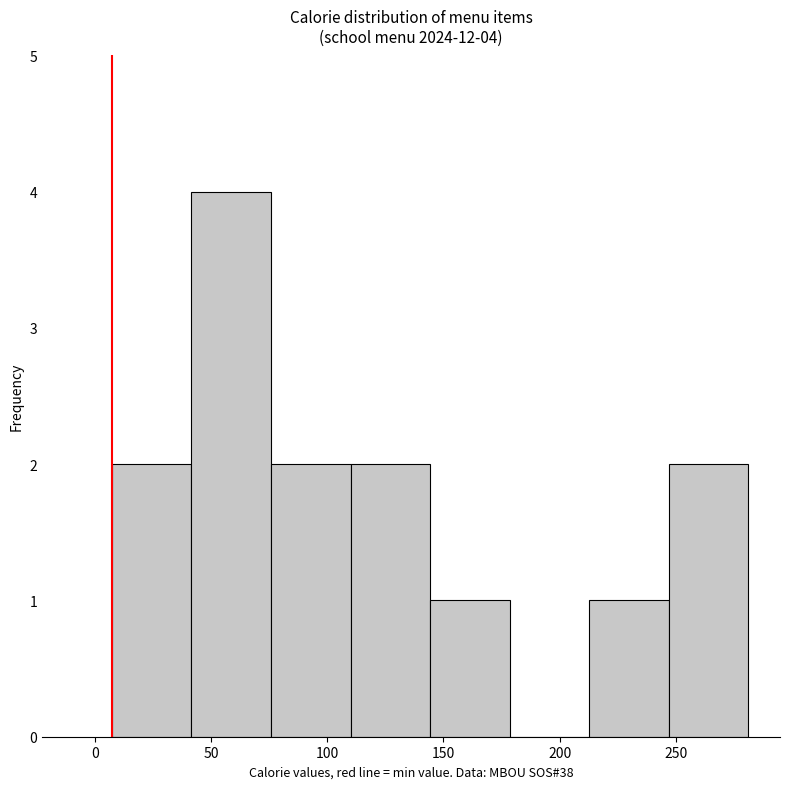

Over which range of the x-axis is the bar tallest?

40 to 75